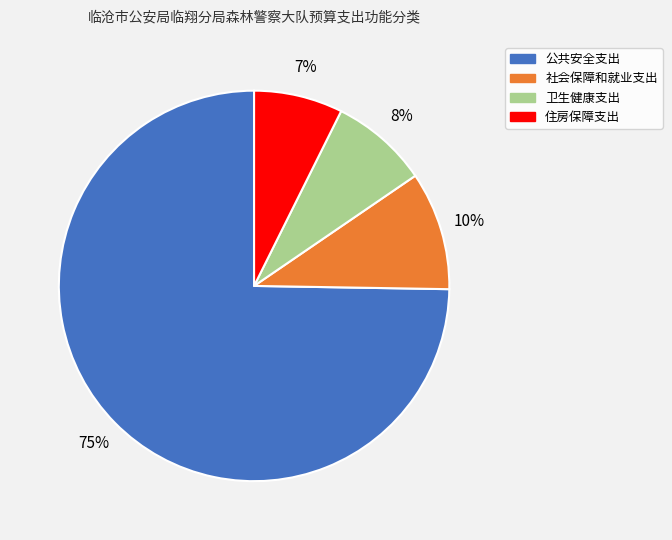

What percentage is the 社会保障和就业支出 slice, to the nearest percent?

10%